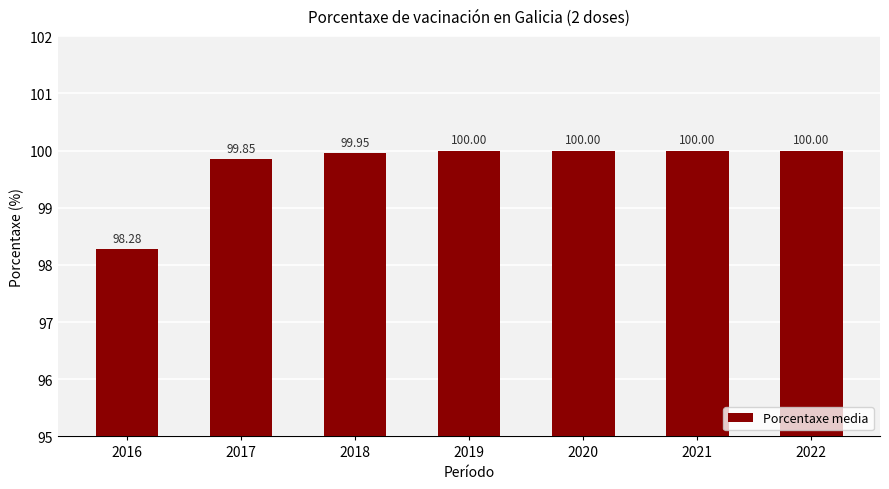

What is the difference between the maximum and minimum values?

1.7